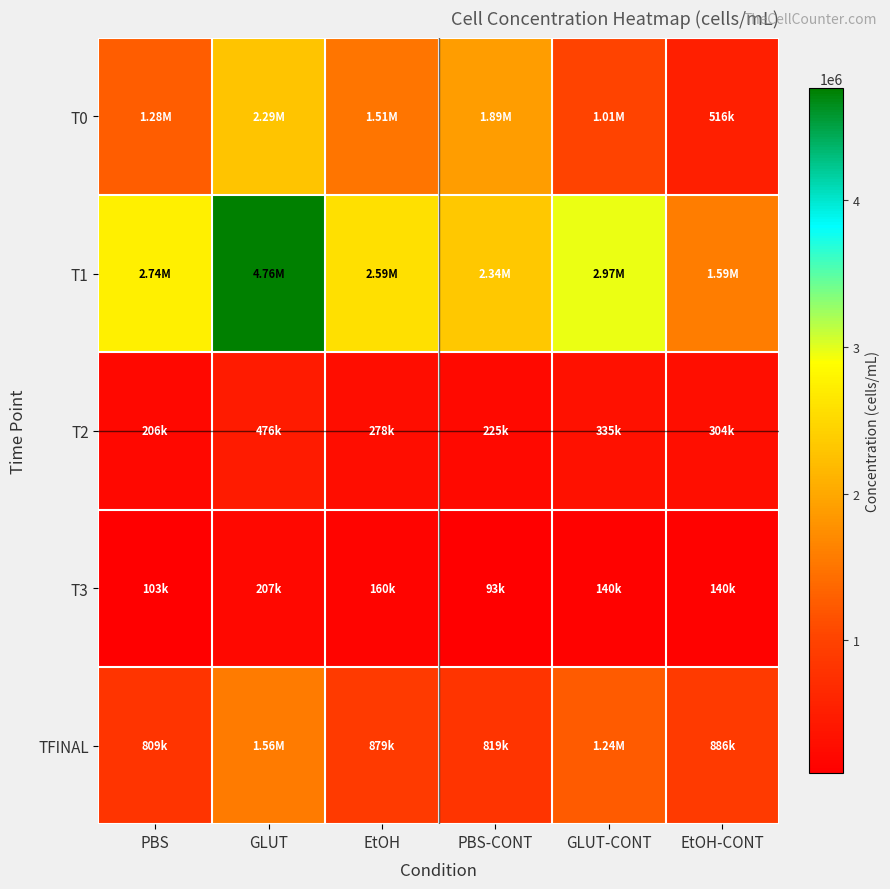

Which series has the largest total across all categories?

T1